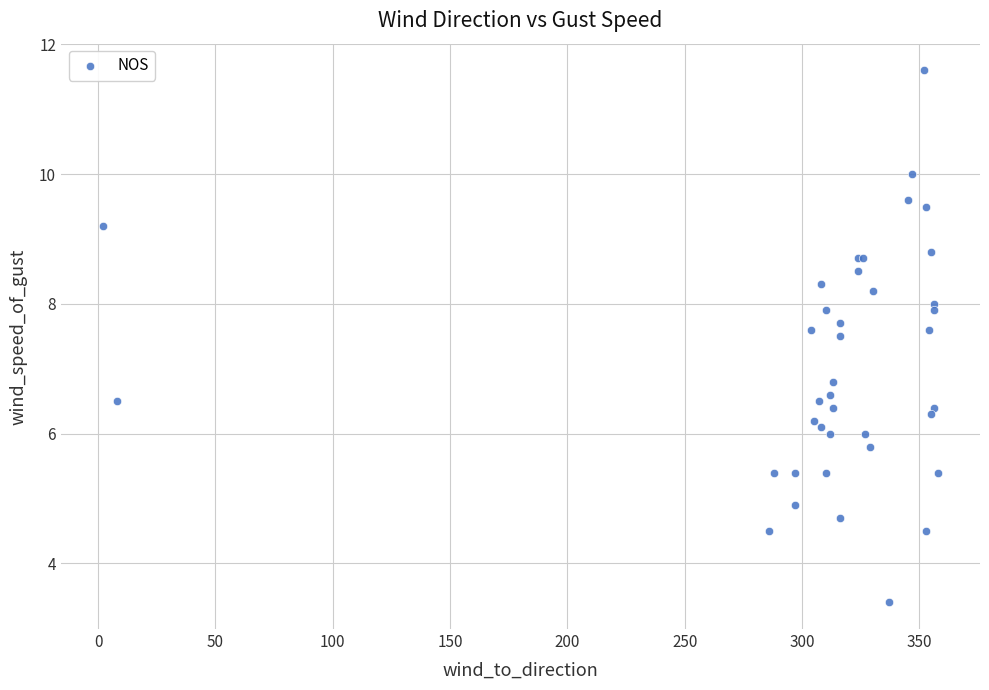

What Y value in the scatter plot is closest to 7?

6.8